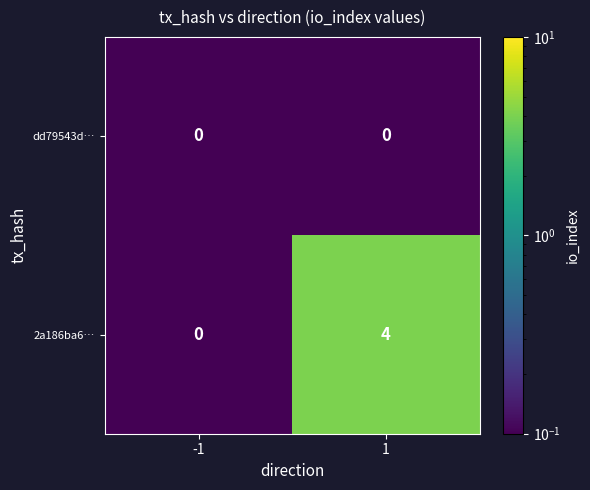

Rank the series by their average value, from highest to lowest.

2a186ba6…, dd79543d…